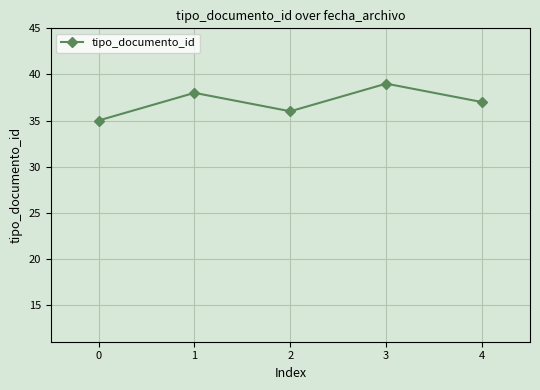

Where is the first local minimum?

2